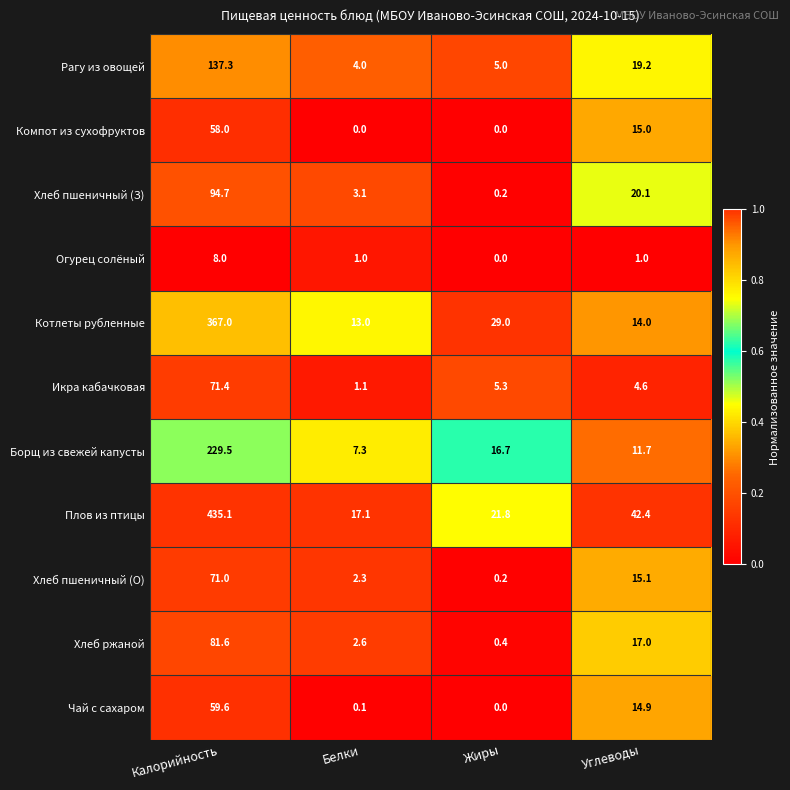

Which series changed the most between Калорийность and Углеводы?

Плов из птицы